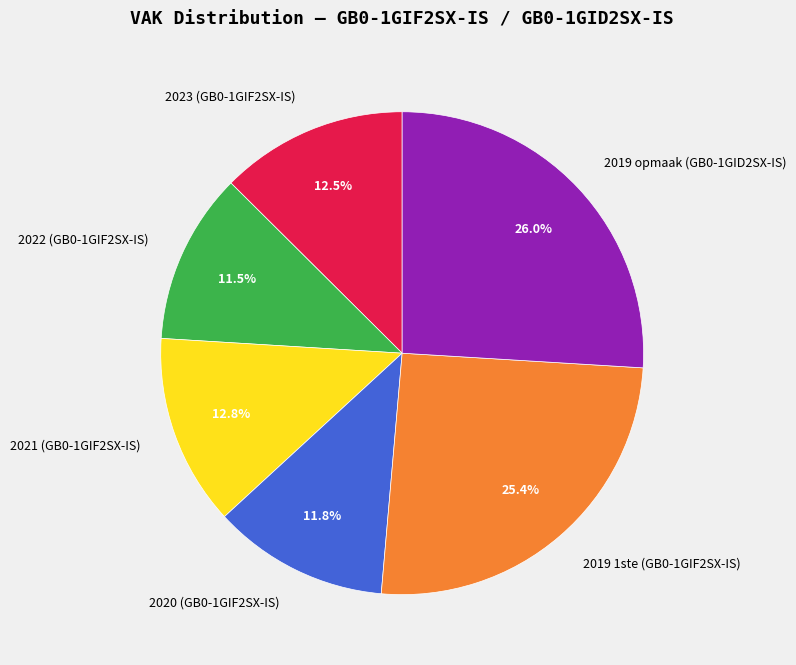

Count the number of slices in the pie.

6